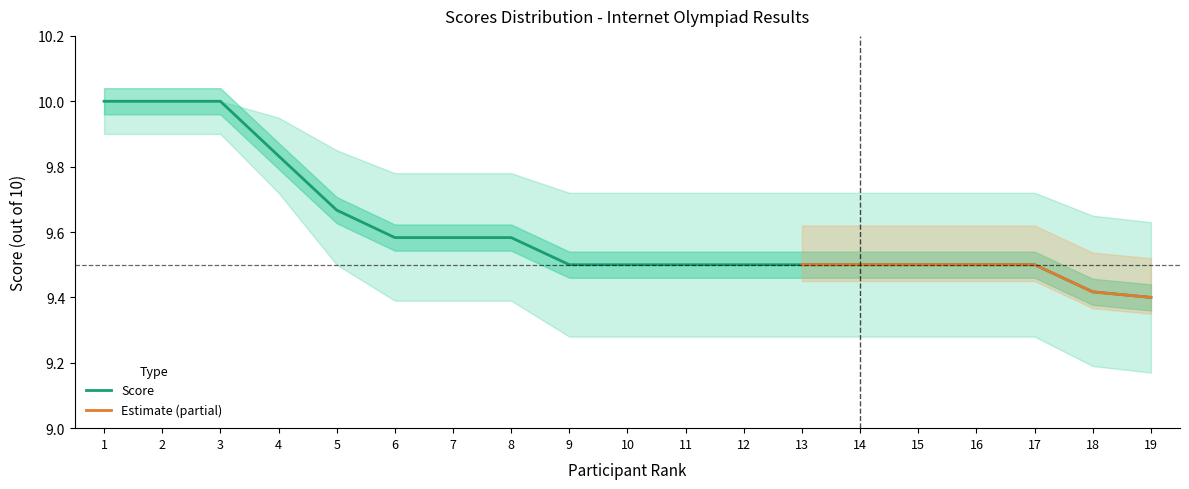

Which category has the highest value across all series?

1